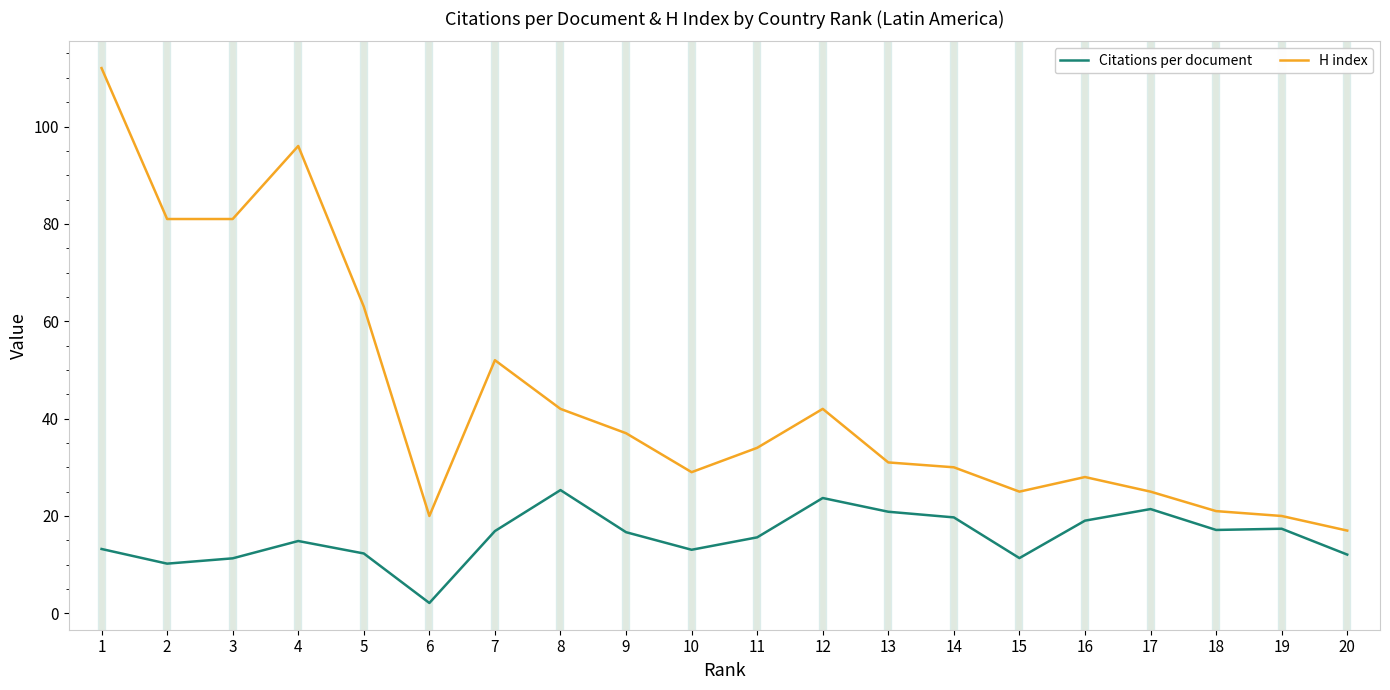

The H index series shows 25.0 at 15. True or false?

True